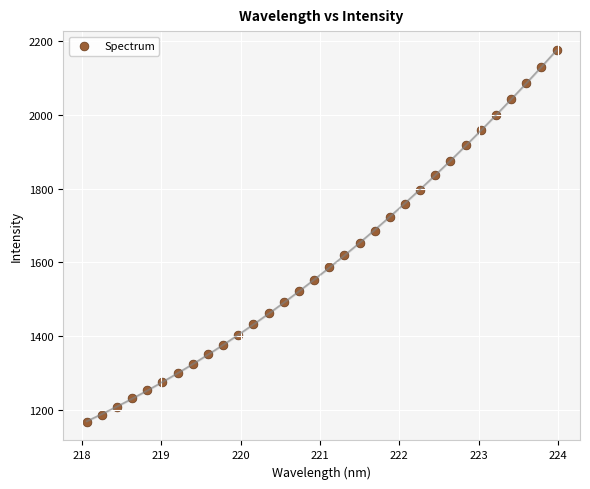

What is the range of X values (max minus min)?

5.9